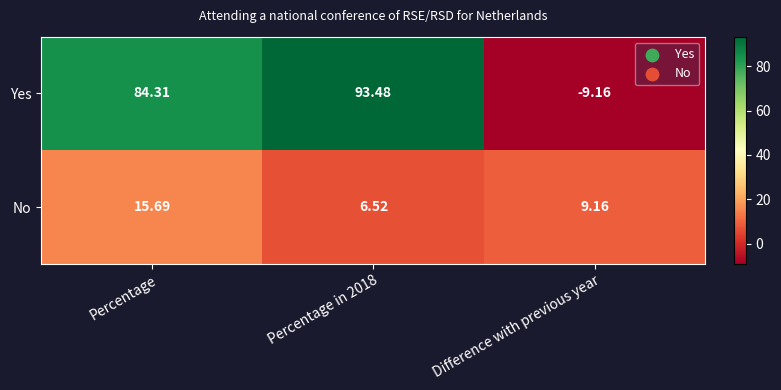

Which series has the largest total across all categories?

Yes